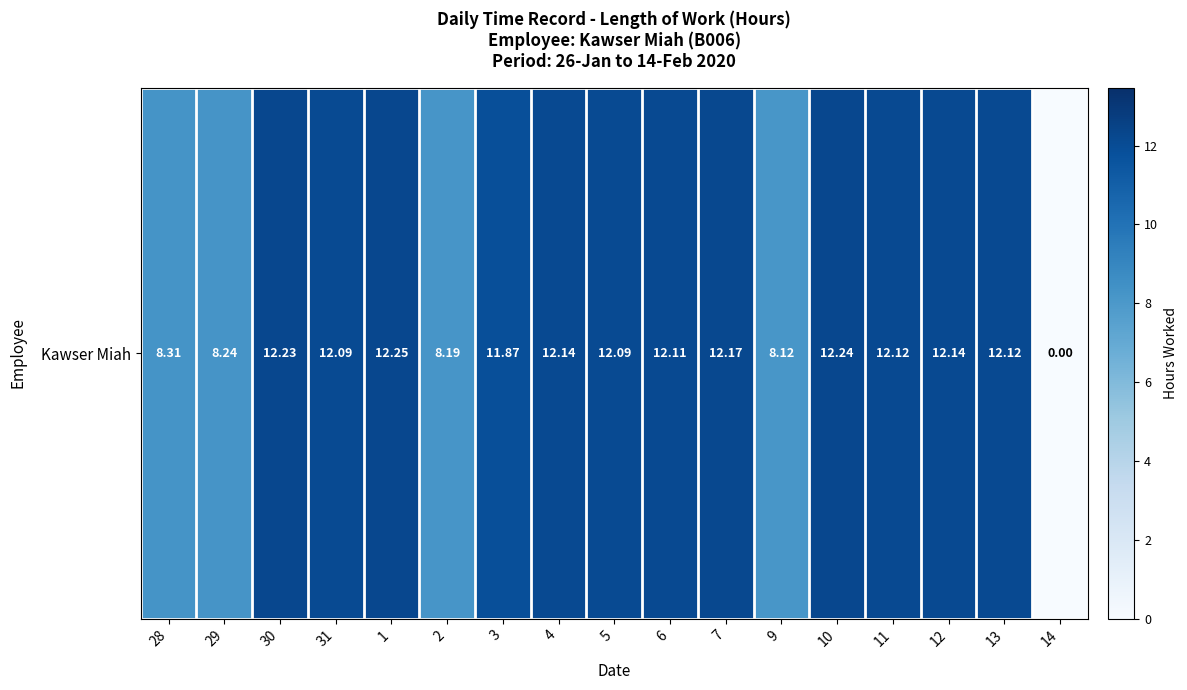

What is the greatest value displayed?

12.2